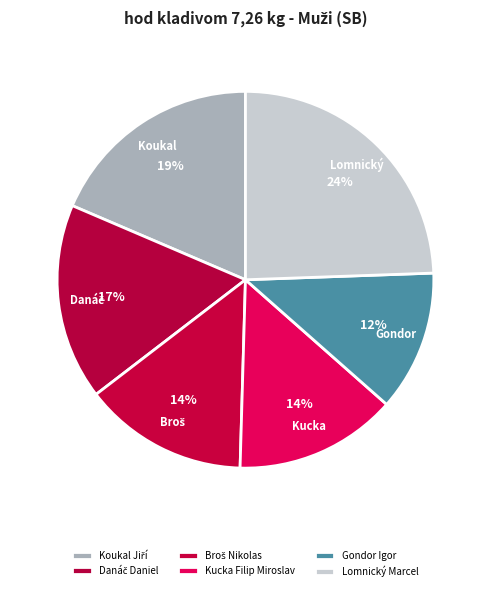

How many slices are in this pie chart?

6